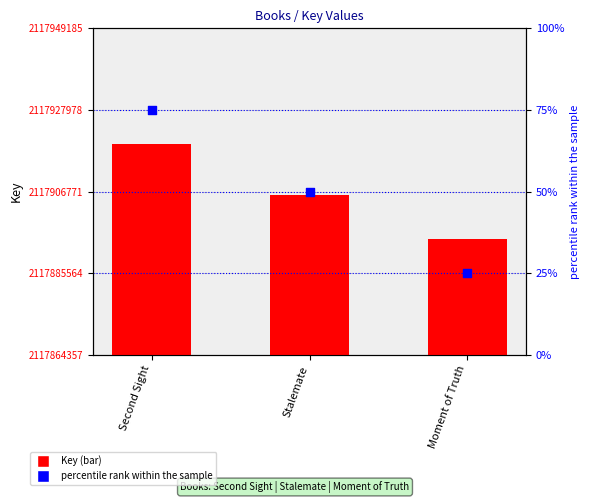

At which category is the sum across all series the highest?

Second Sight